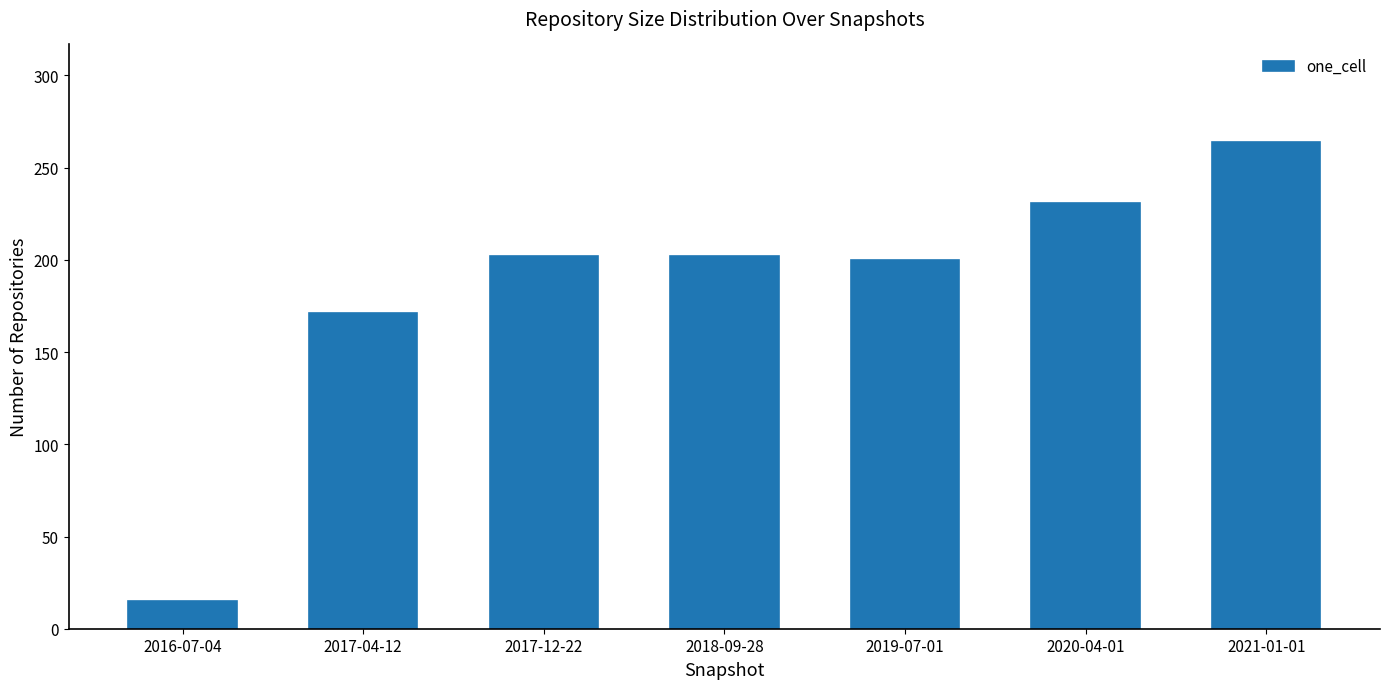

Reading left to right, transcribe all the data shown in this chart.

15	171	202	202	200	231	264